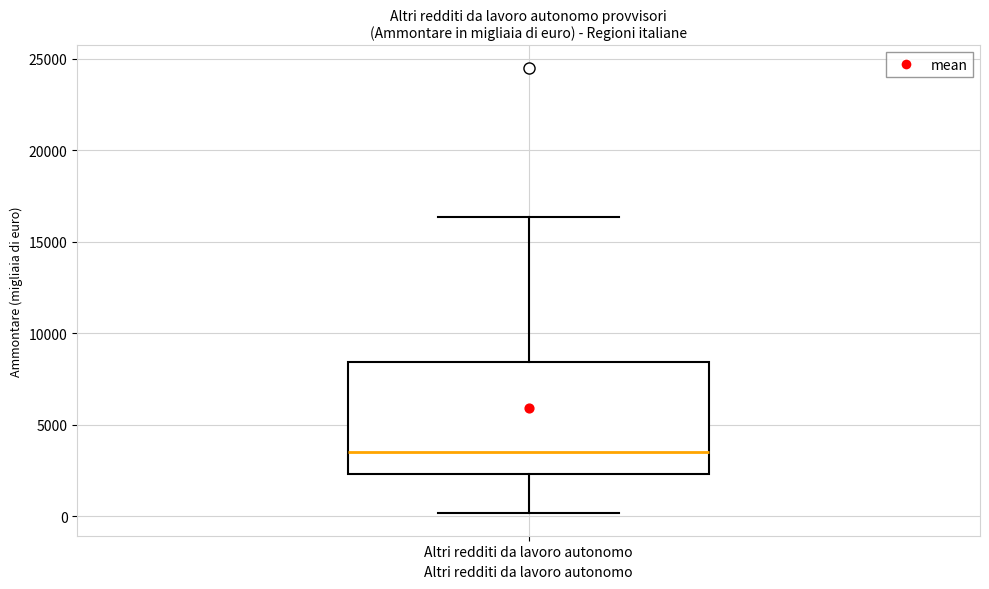

Transcribe this box plot: give where the median line is, the range the box spans, and where the two whiskers end, as read against the y-axis. The values are not printed on the chart, so give them approximately, as read against the axis.

median 3500, box 2500 to 8500, whiskers 0 to 16500